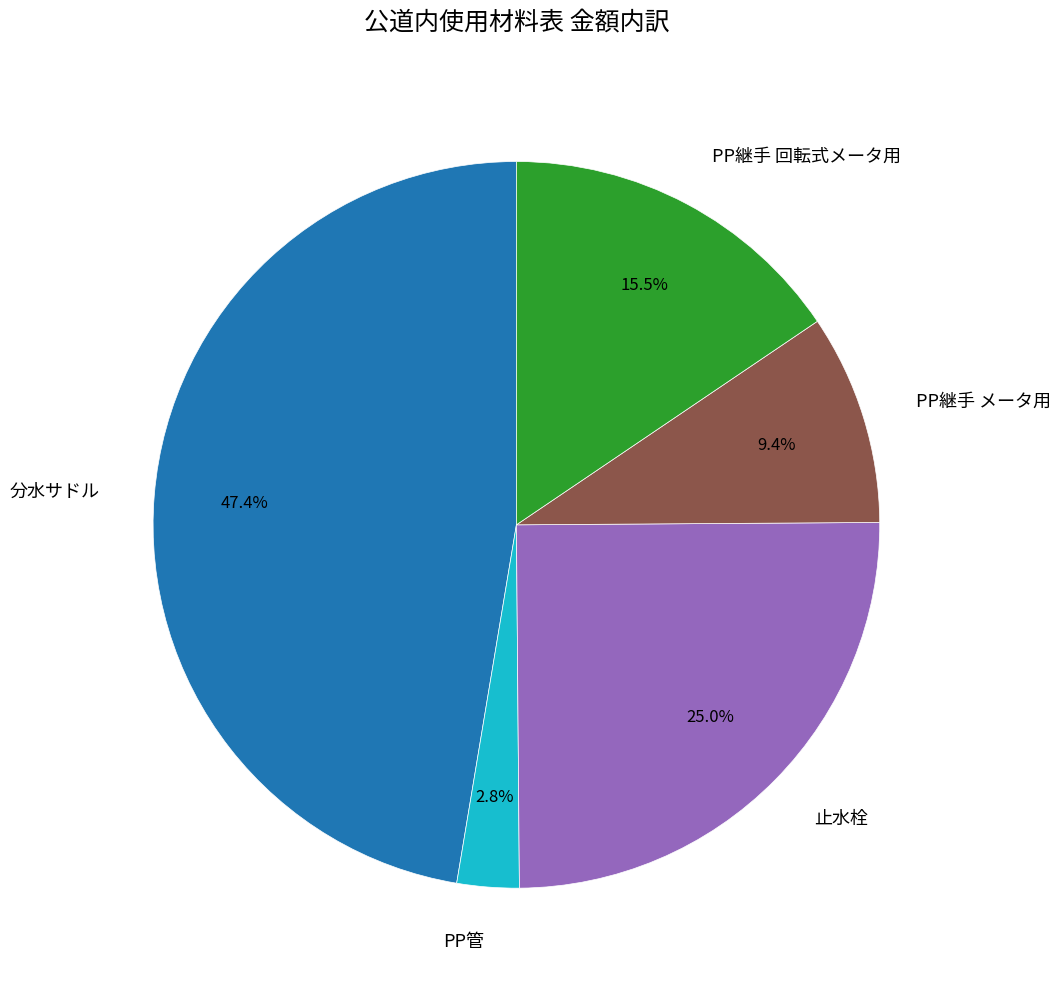

Which slice is the largest?

分水サドル